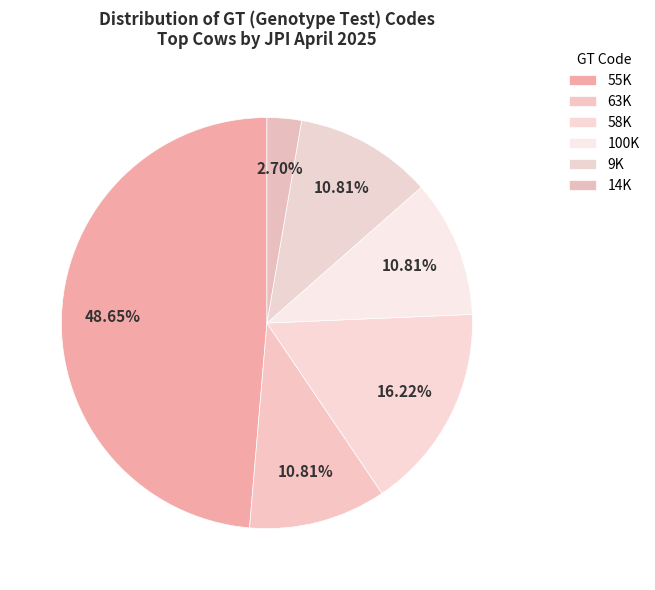

What percentage do 9K and 14K together represent?

13.5%